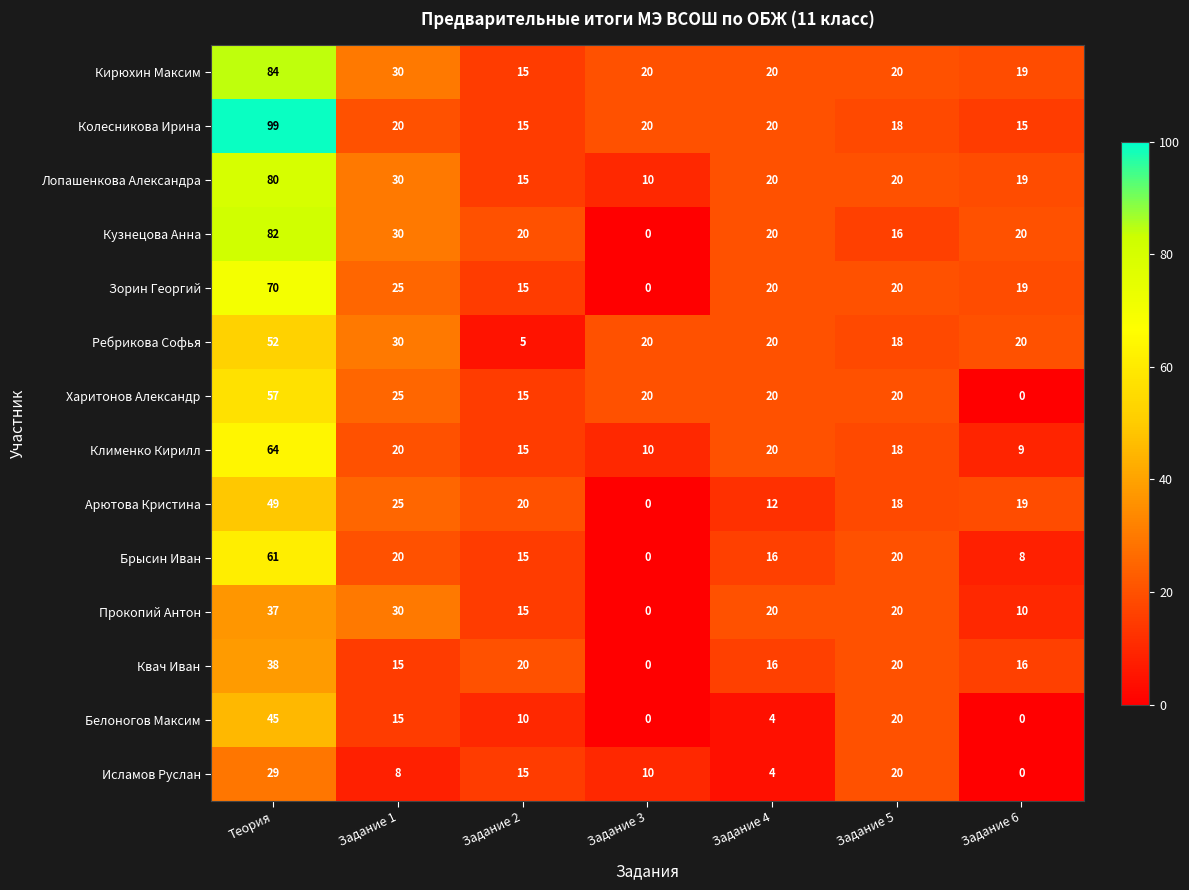

At which category is the sum across all series the highest?

Теория